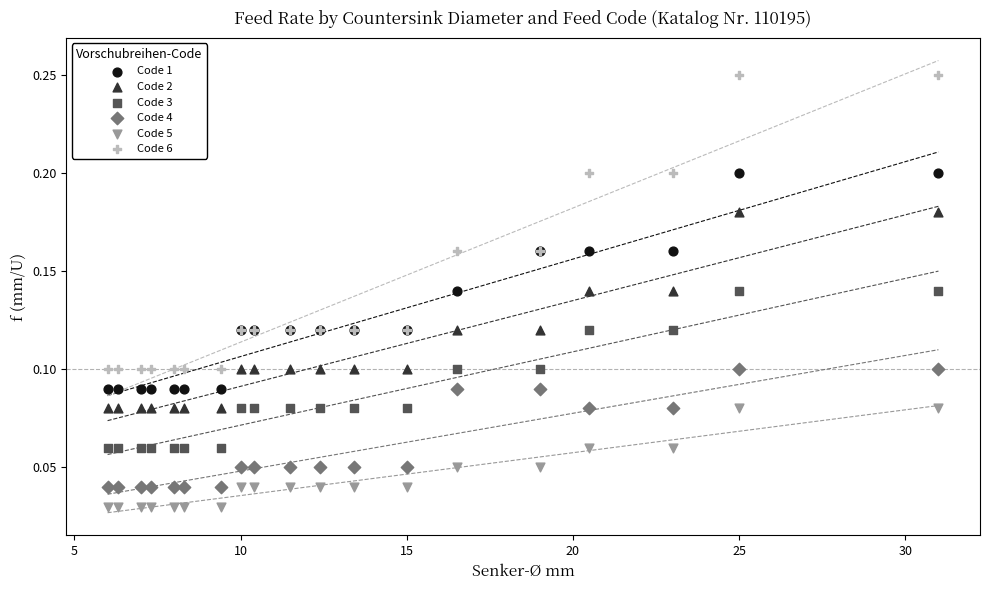

Which series contains the highest Y value?

Code 6